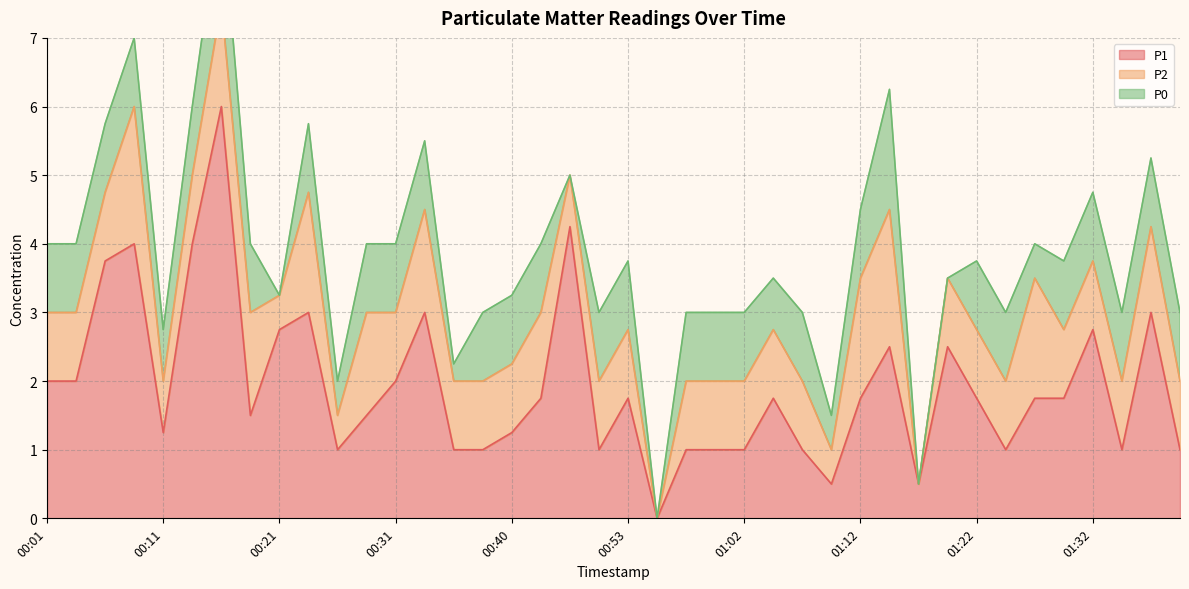

What are all the series names shown in the legend?

P1, P2, P0